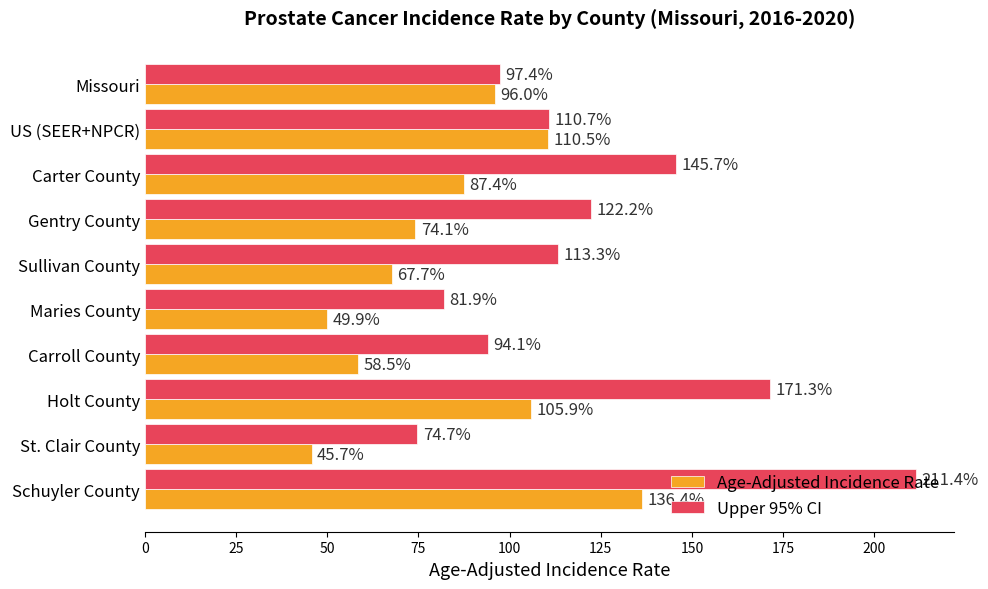

List the series in order of their peak value, lowest first.

Age-Adjusted Incidence Rate, Upper 95% CI